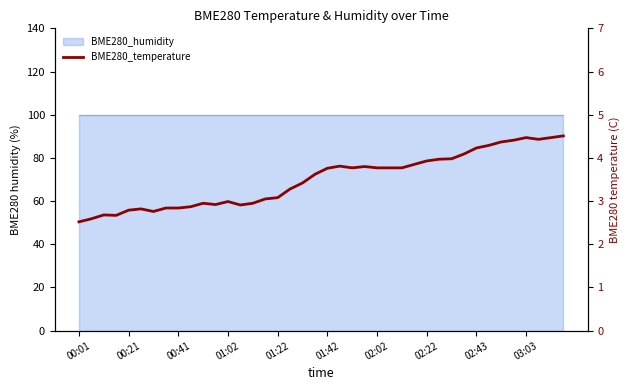

Between 24 and 17, which is larger?

24